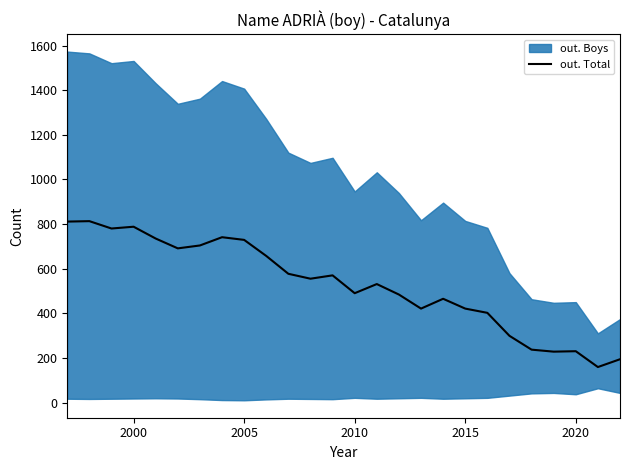

What is the maximum value for out. Total?

813